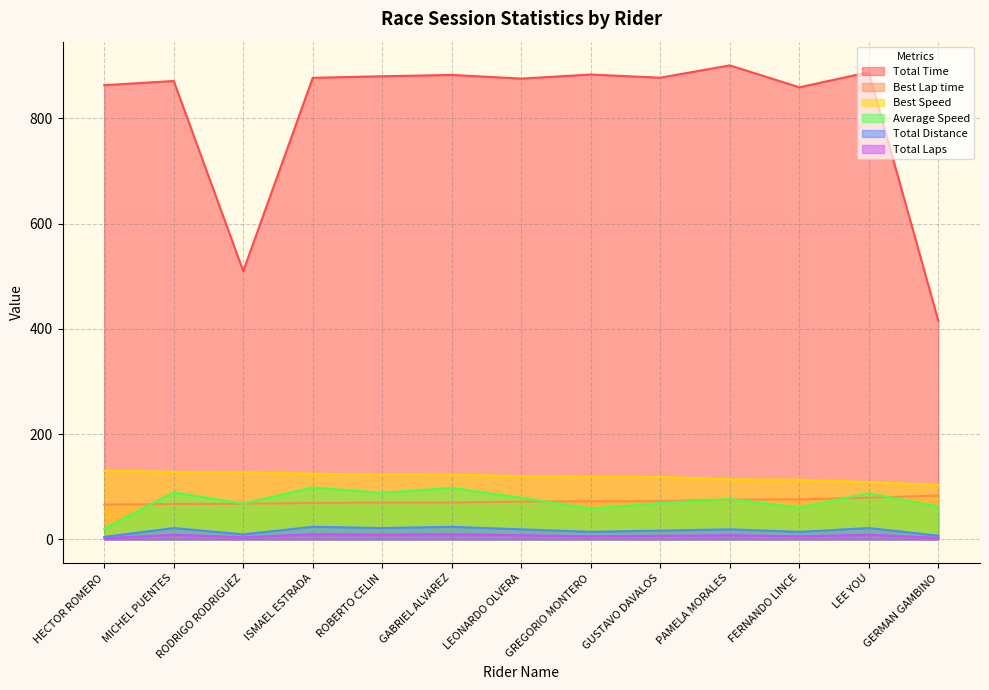

How many interior local peaks does the Total Time series have?

5